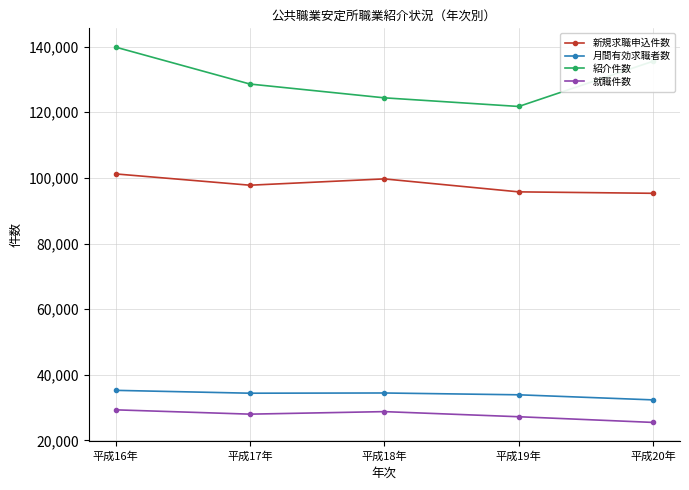

How many series are shown in this chart?

4